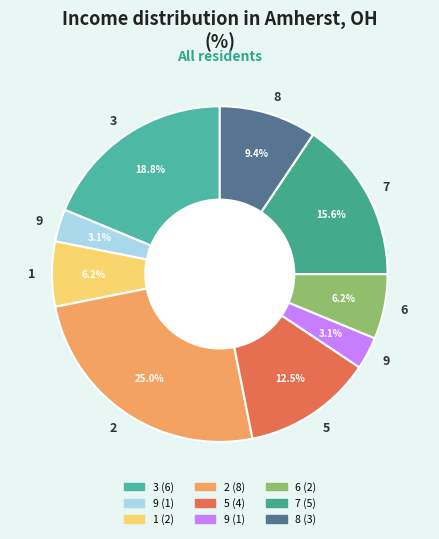

How many segments does this pie chart have?

9